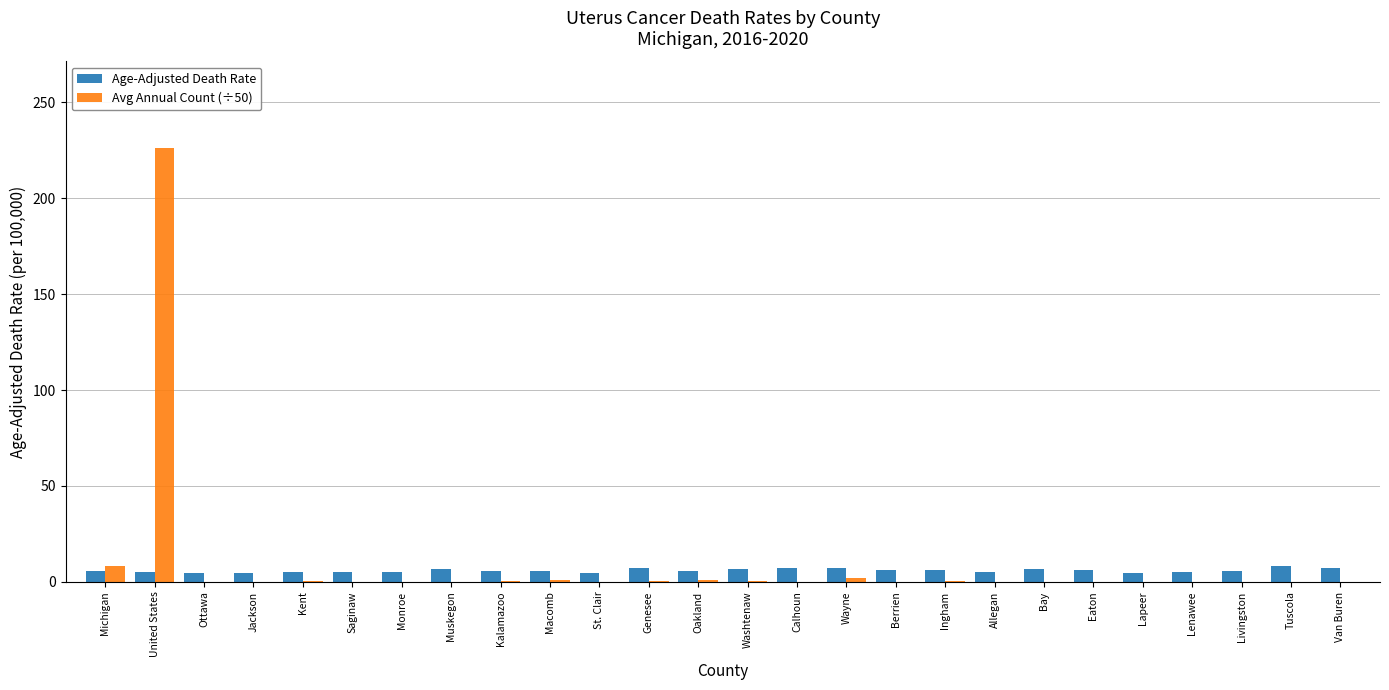

Is the value of Avg Annual Count (÷50) at Kent greater than the value of Age-Adjusted Death Rate at Muskegon?

No